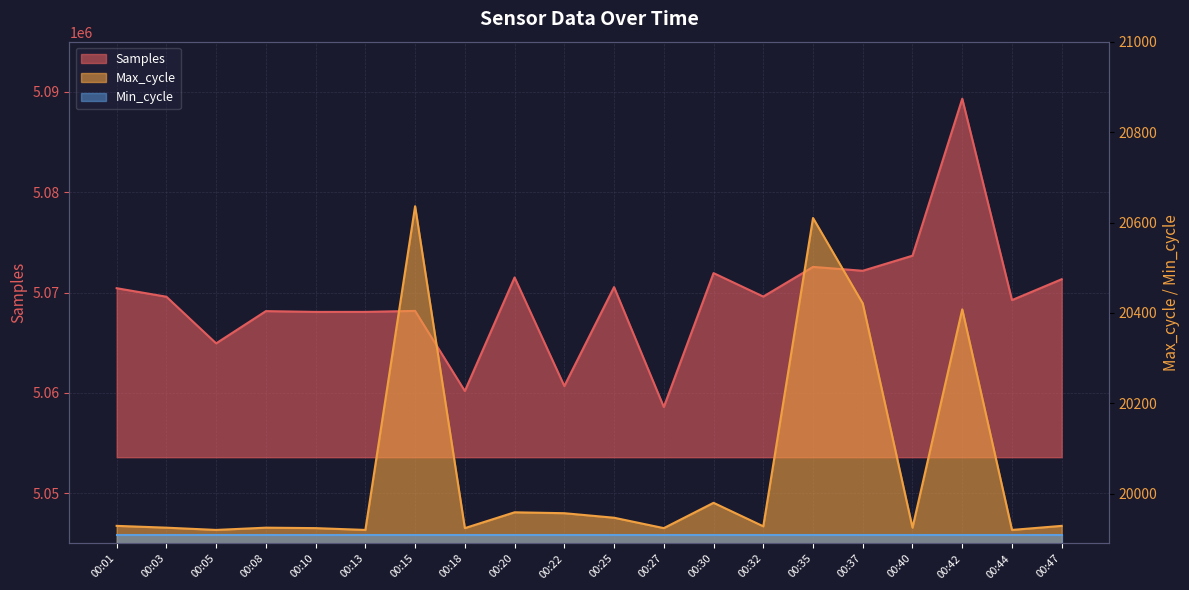

Between 00:10 and 00:18, which series saw the biggest shift?

Samples